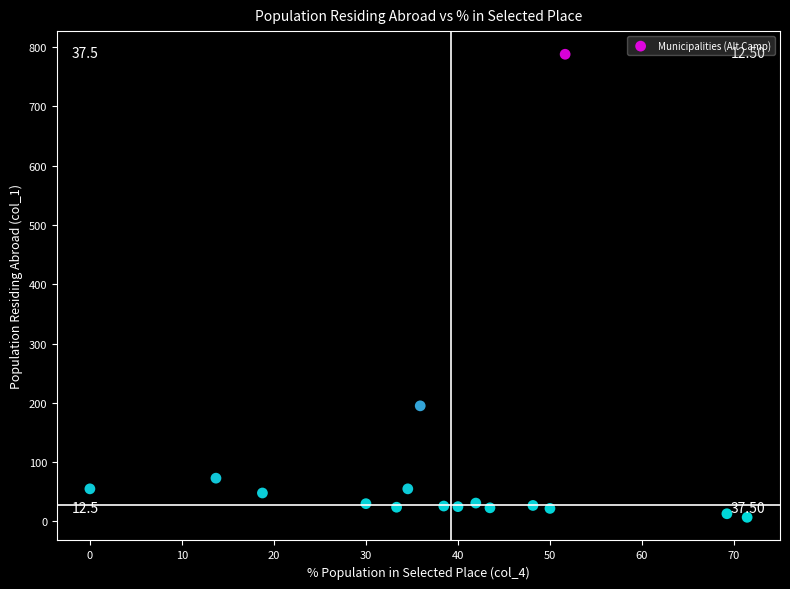

What Y value in the scatter plot is closest to 397?

195